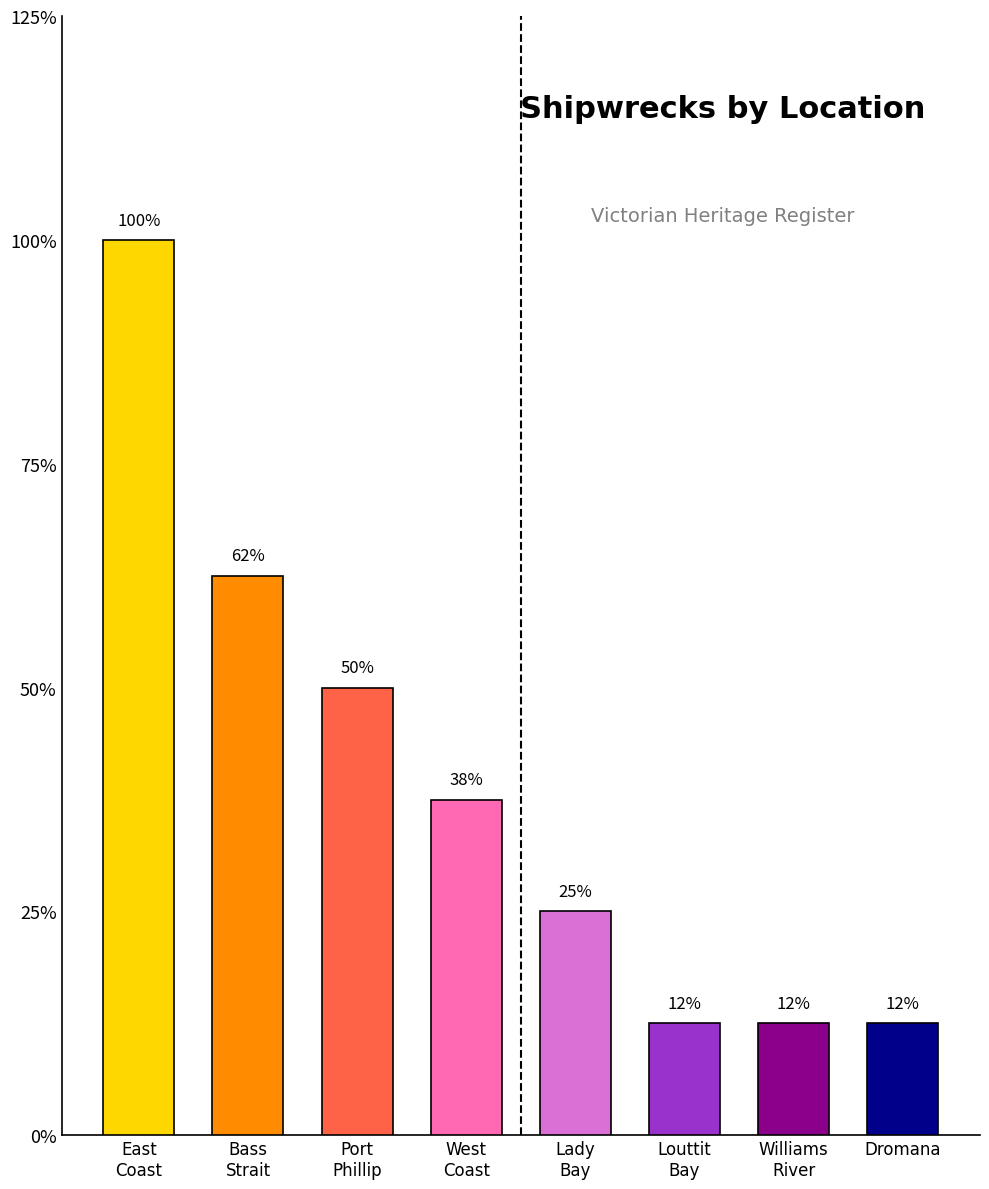

Are the bars horizontal?

No